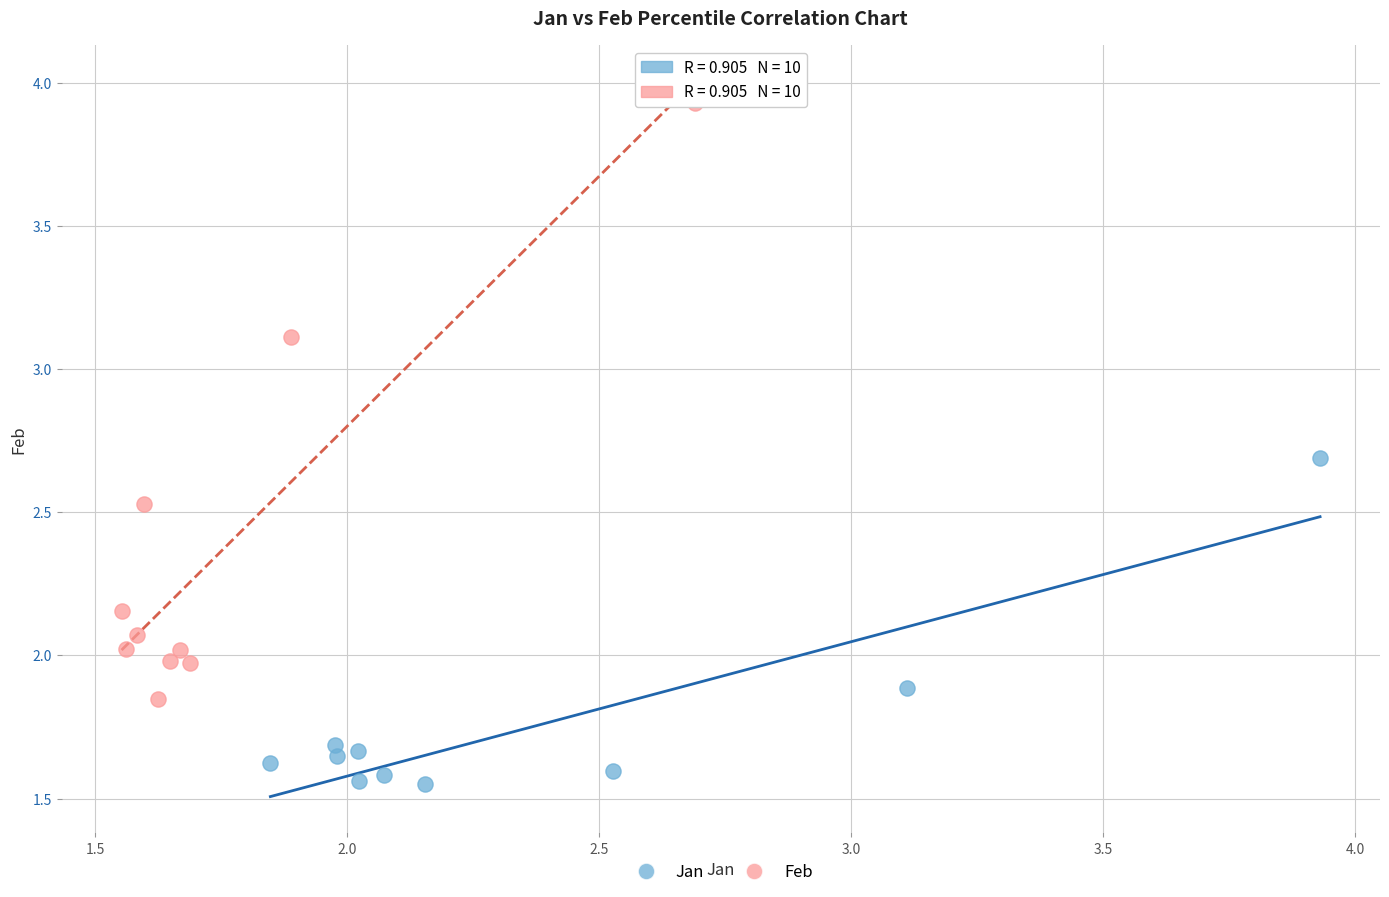

Which series reaches the minimum Y coordinate?

Jan